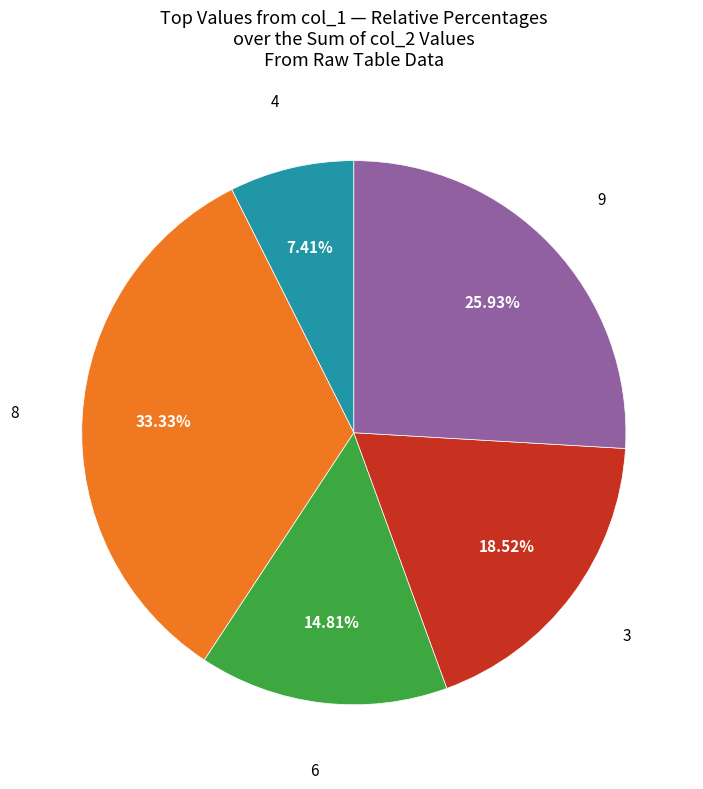

Is there any slice that represents more than half of the pie?

No